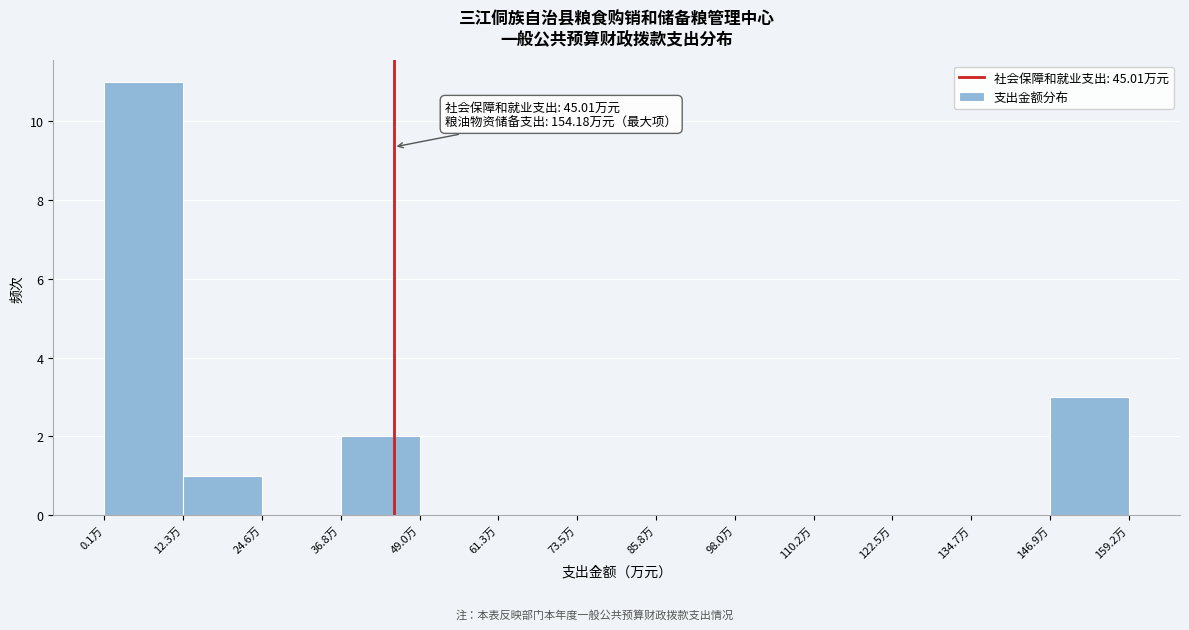

Over which range of the x-axis is the bar tallest?

0 to 12